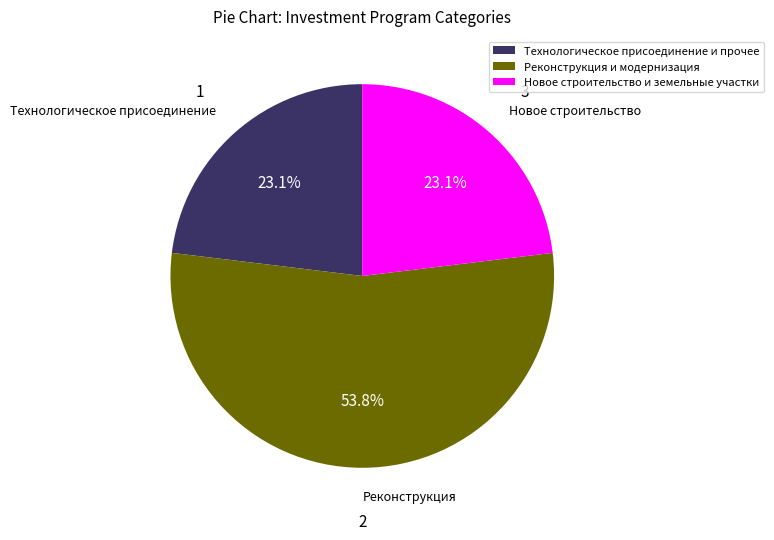

What is the largest slice in the pie chart?

Реконструкция и модернизация